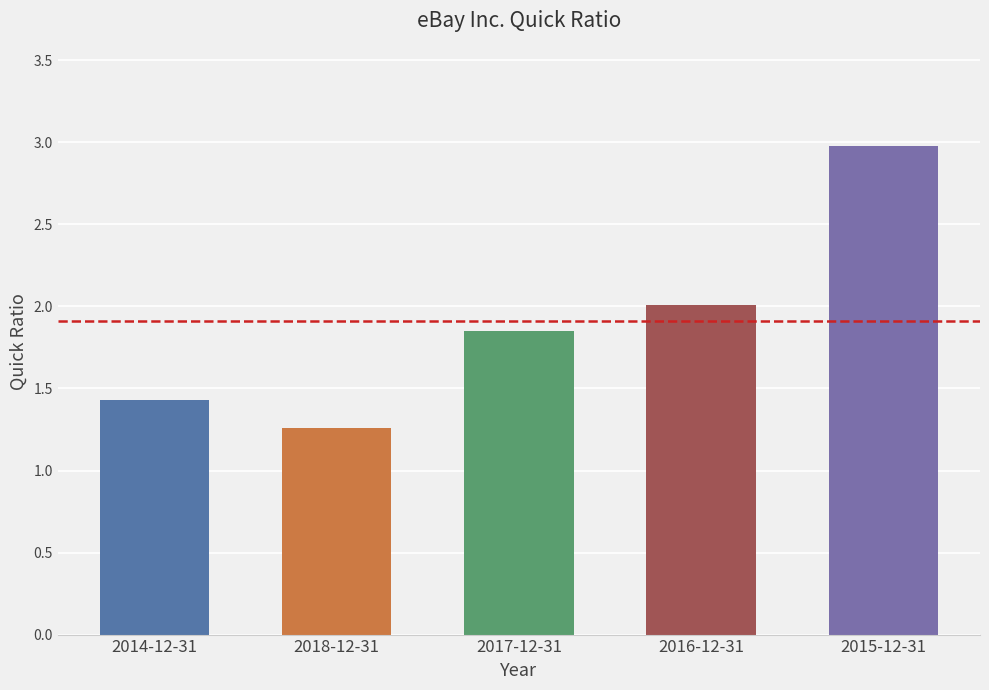

Does the chart contain stacked bars?

No